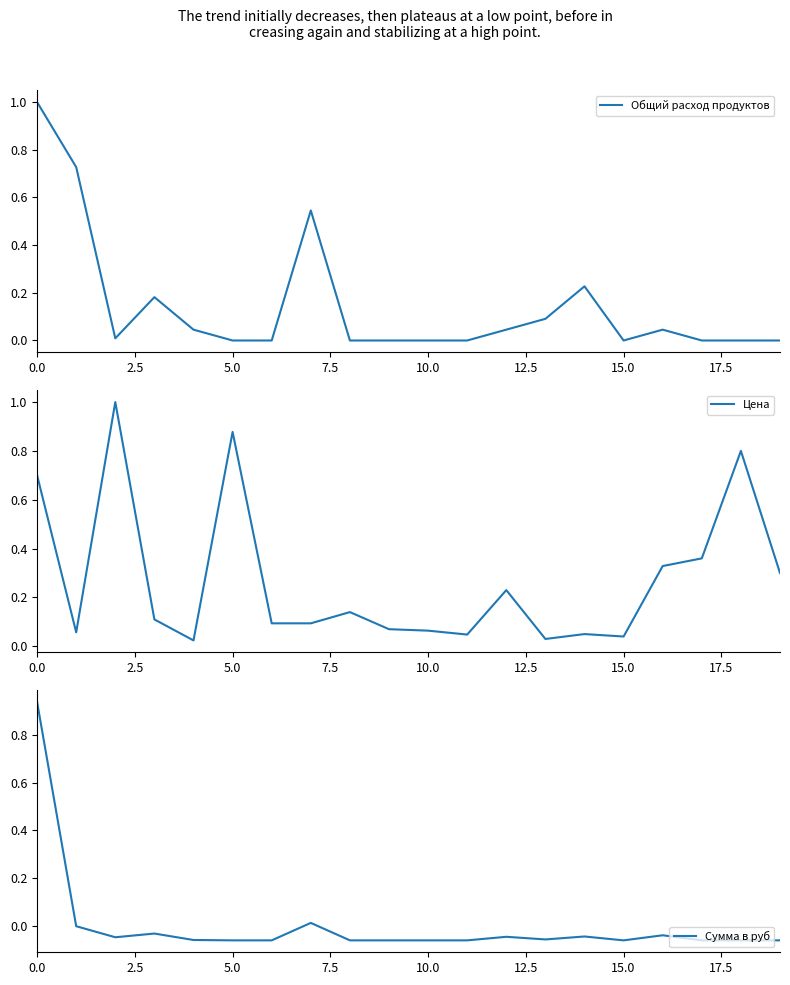

How many data points does each series have?

20